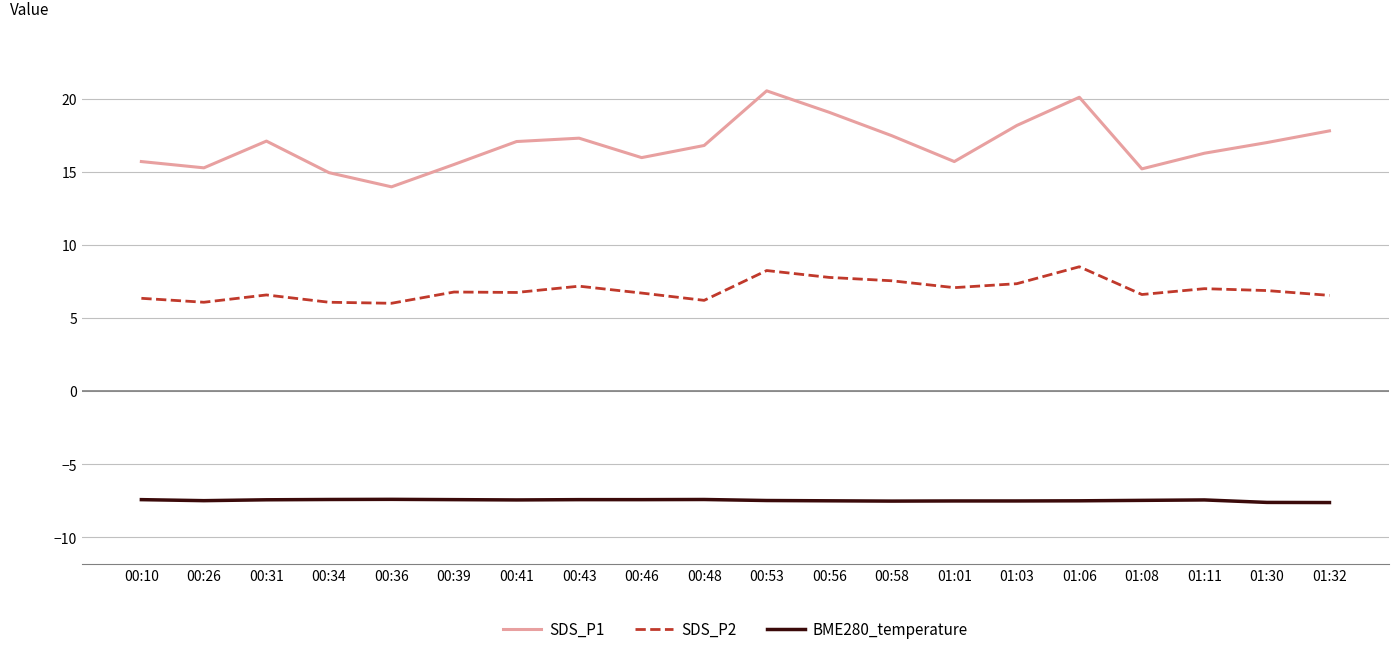

What is the difference between the SDS_P1 values at 01:11 and 01:03?

1.9